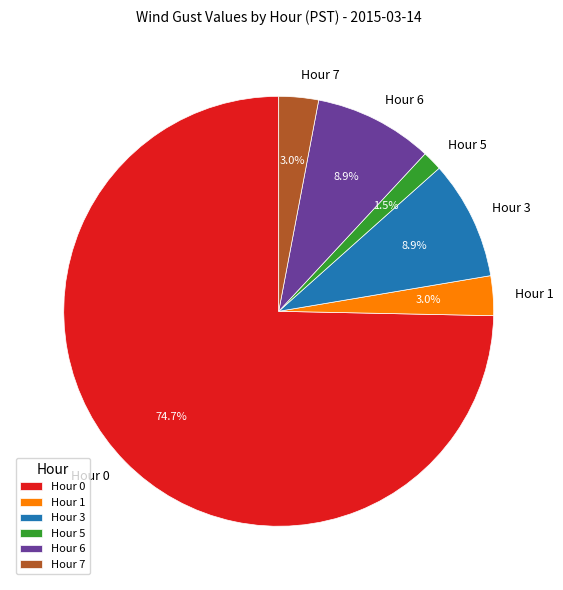

Which category has the smallest portion of the pie?

Hour 5